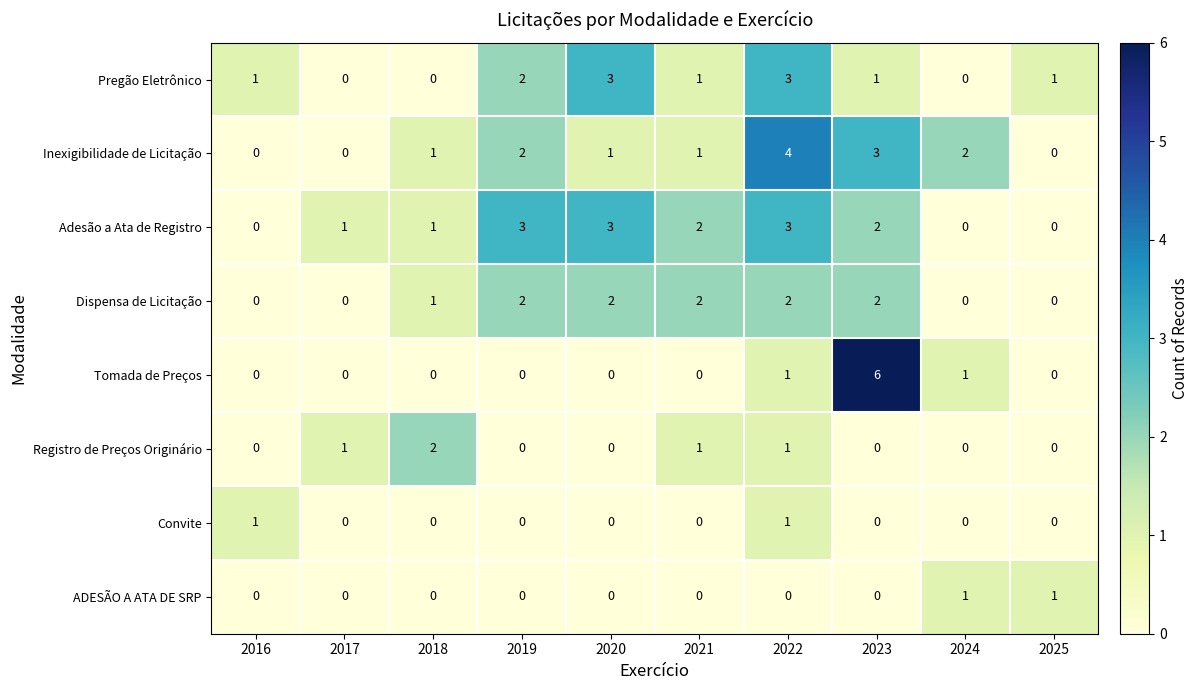

Which category has the highest value across all series?

2023